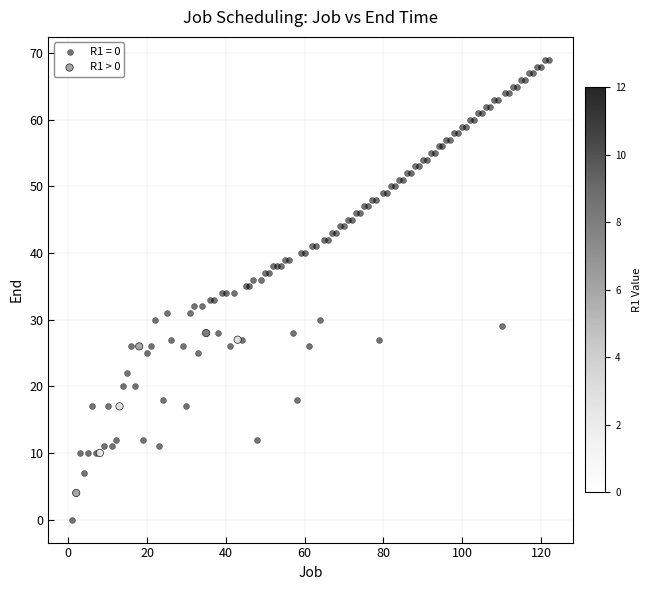

Which series reaches the minimum Y coordinate?

R1 = 0